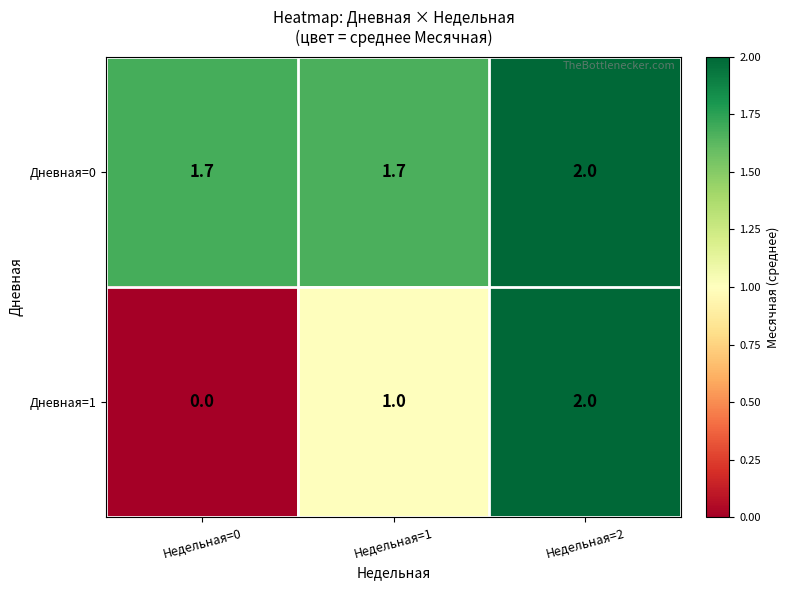

At which category is the sum across all series the highest?

Недельная=2